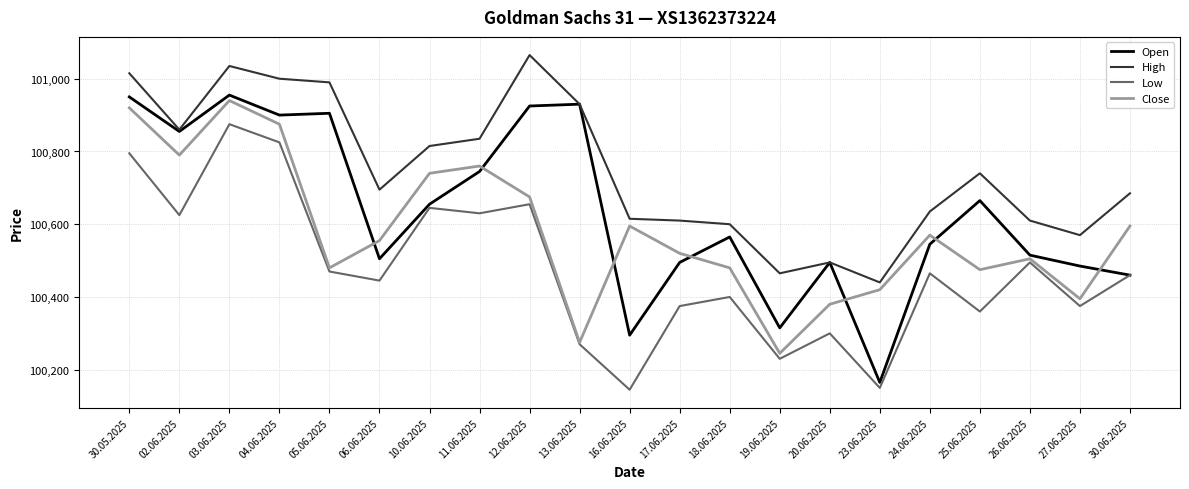

Which category has the highest value in the Close series?

03.06.2025